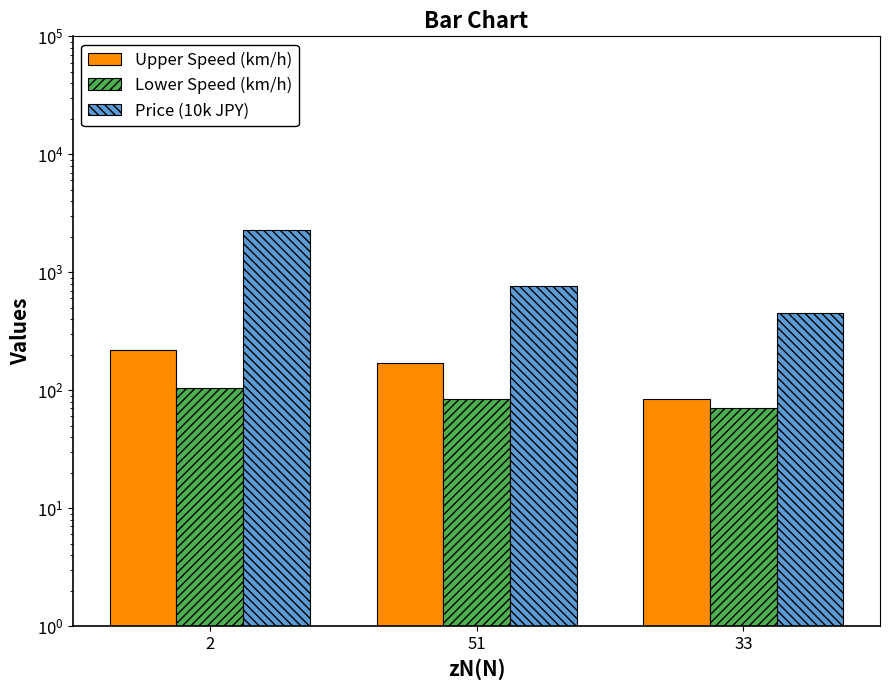

What is the value of the Lower Speed (km/h) bar at the 2nd from the left?

85